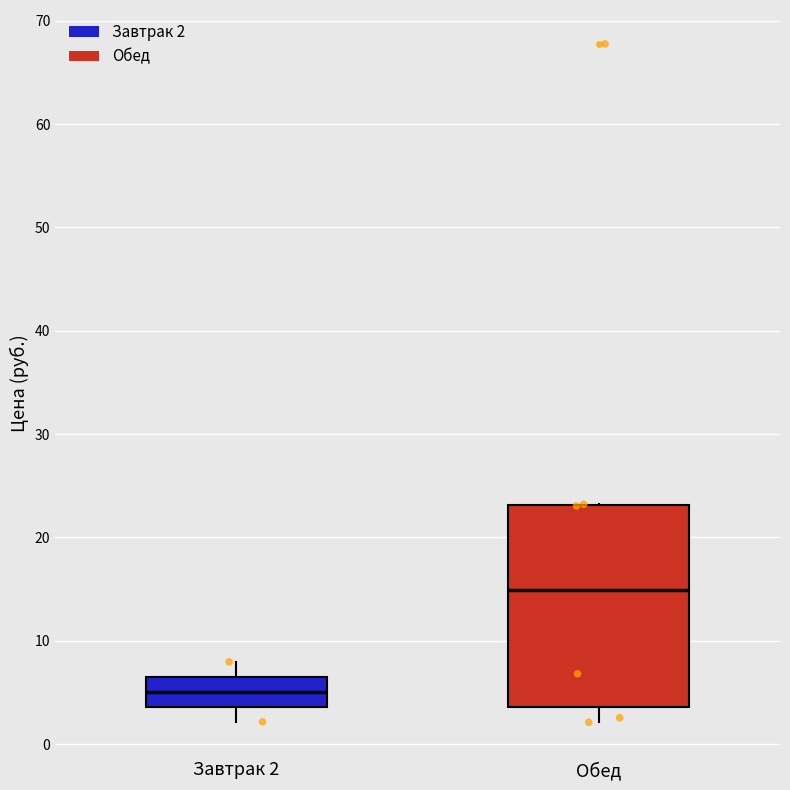

Reading left to right, transcribe this box plot: for each box, give where its median line is, the range the box spans, and where its two whiskers end, as read against the y-axis. The values are not printed on the chart, so give them approximately, as read against the axis.

Завтрак 2: median 5, box 4 to 7, whiskers 2 to 8
Обед: median 15, box 4 to 23, whiskers 2 to 23